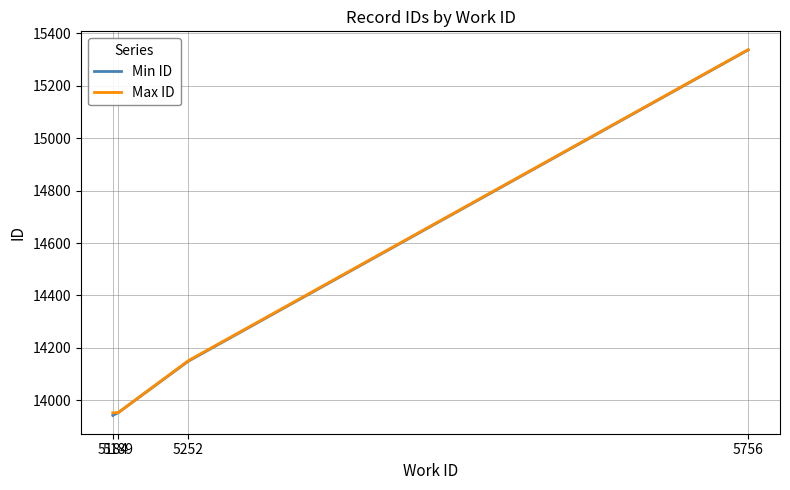

True or false: Min ID has more than 1 interior local peaks.

False